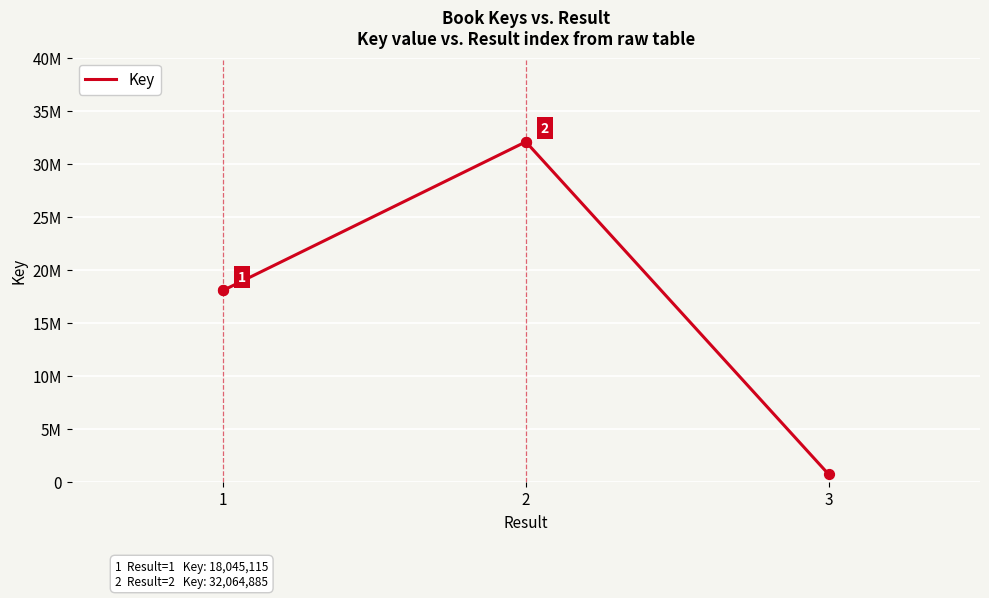

Which has a higher value, 3 or 2?

2